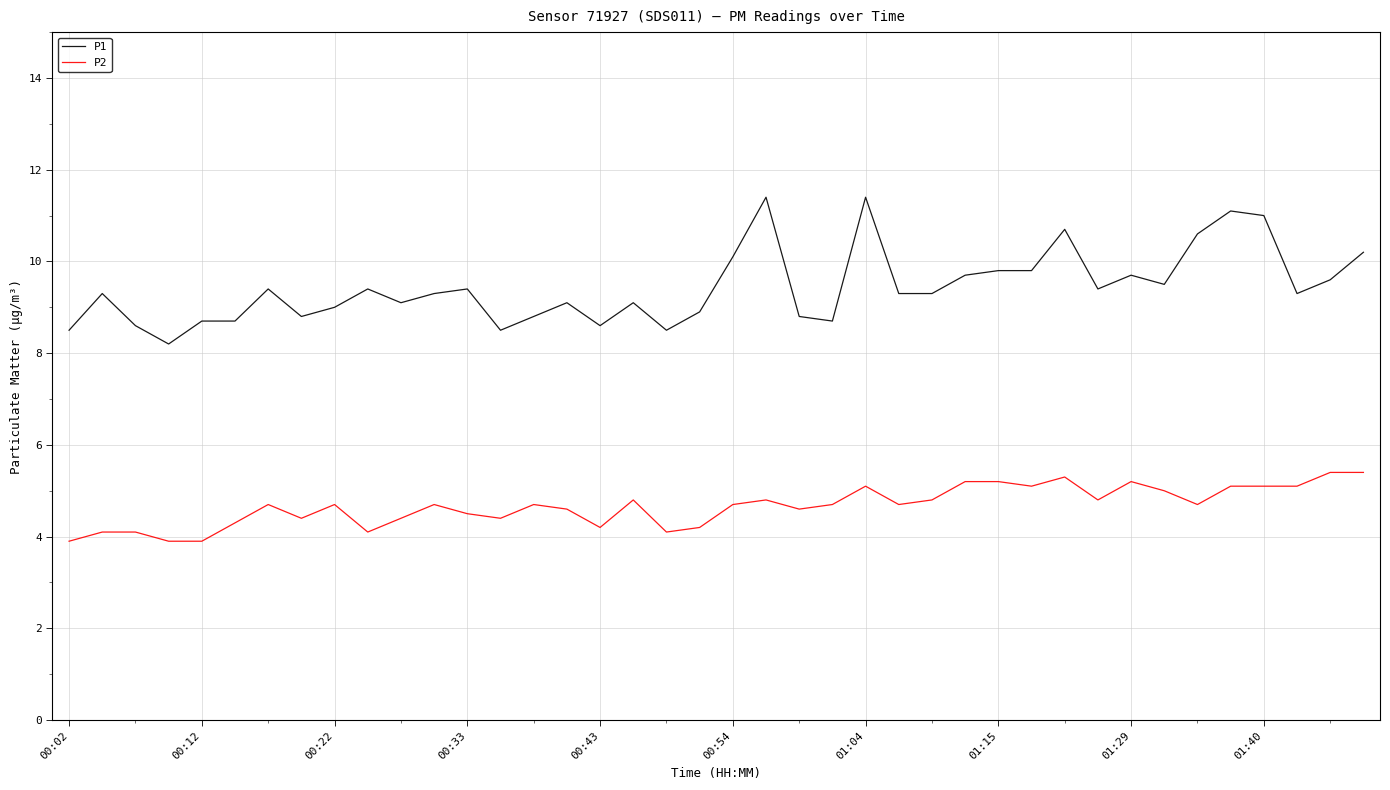

Which series has the widest spread of values?

P1